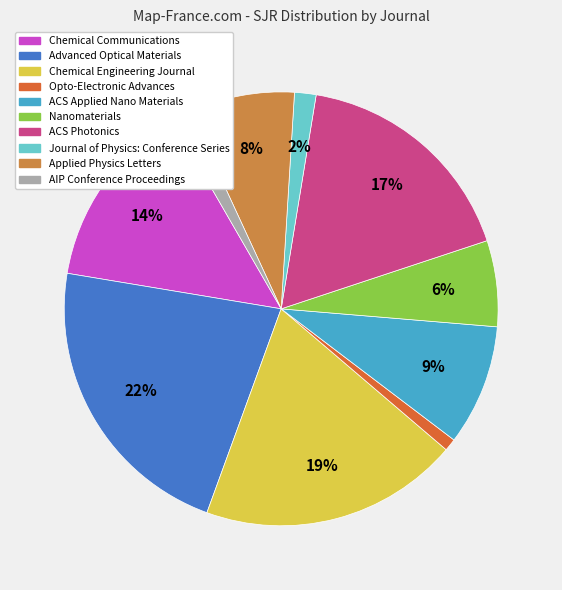

The AIP Conference Proceedings slice represents 1% of the pie. True or false?

True